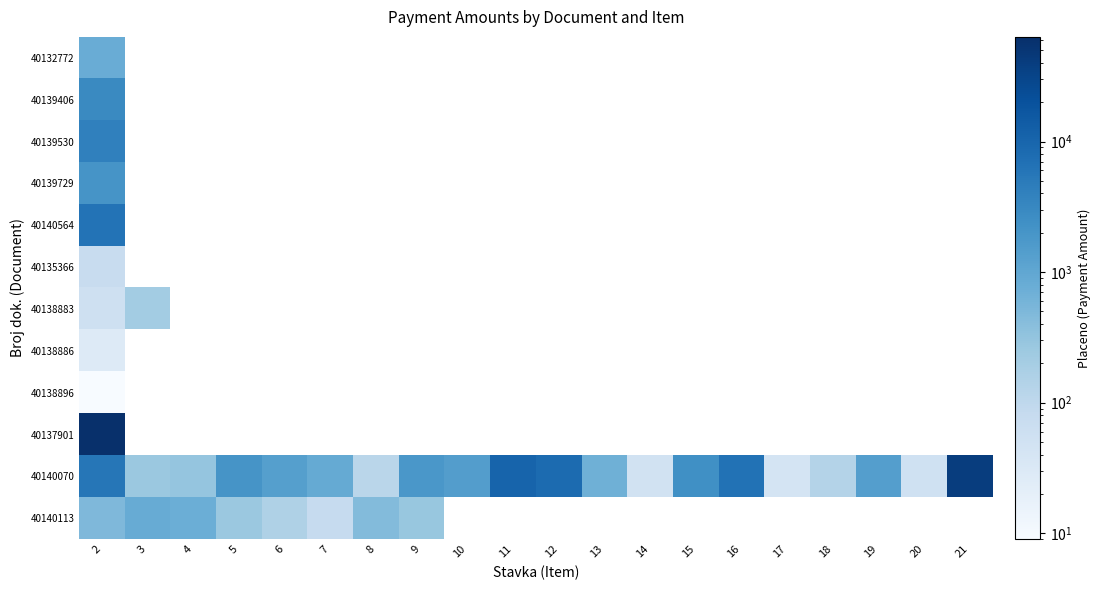

How many positive values does the row_2 series have?

1